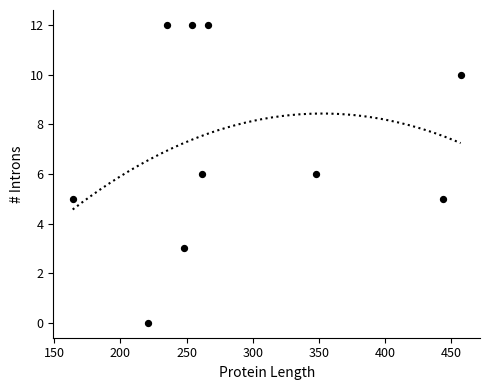

What is the average Y value?

7